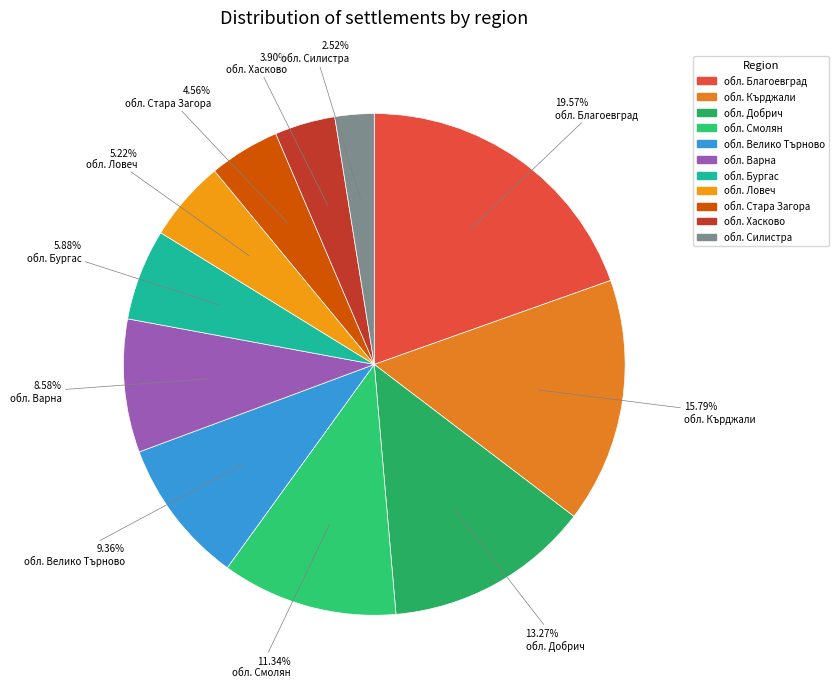

To the nearest percent, what percentage of the pie is обл. Бургас?

6%